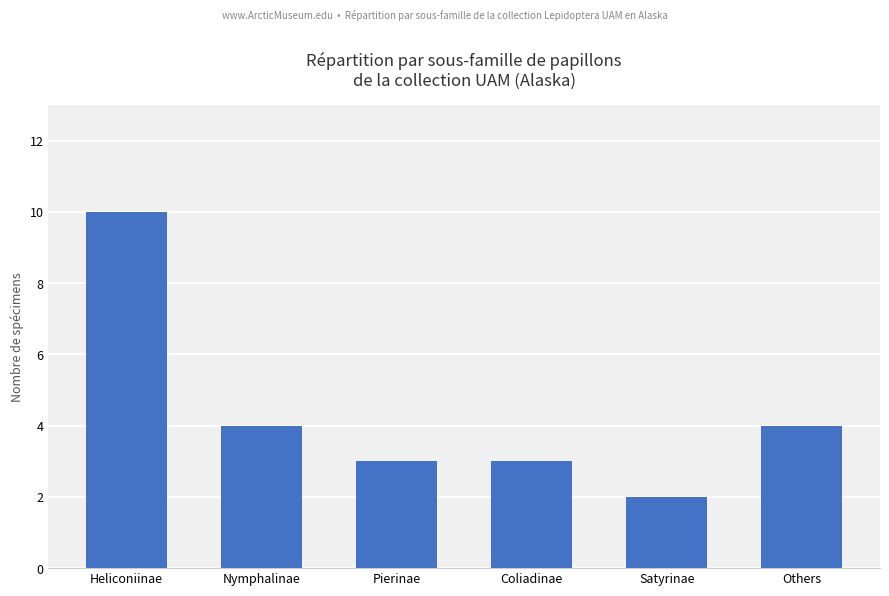

What is the minimum value shown in the chart?

2